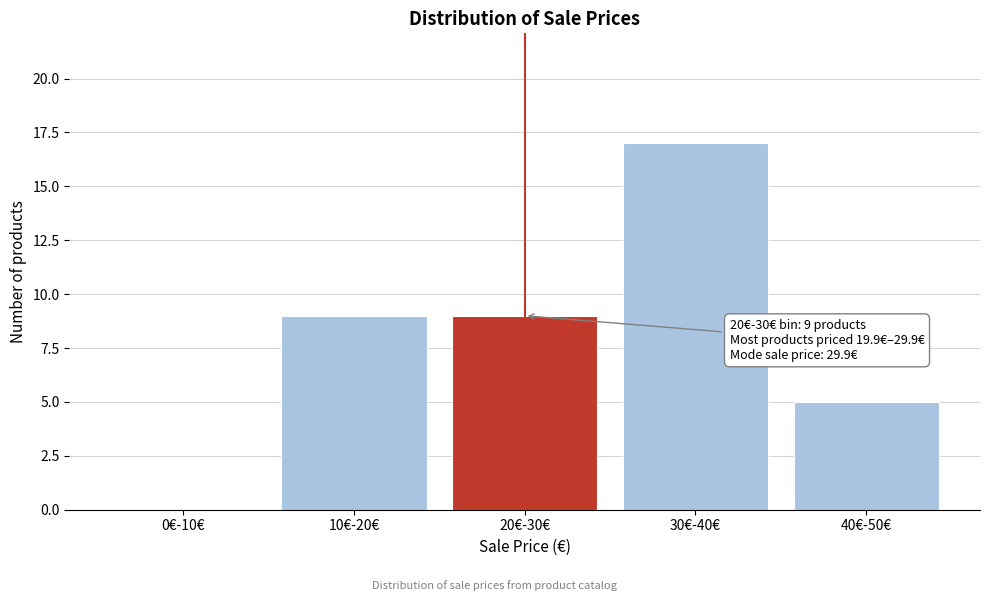

Reading right to left, what are all the values shown in this chart?

40€-50€=5	30€-40€=17	20€-30€=9	10€-20€=9	0€-10€=0